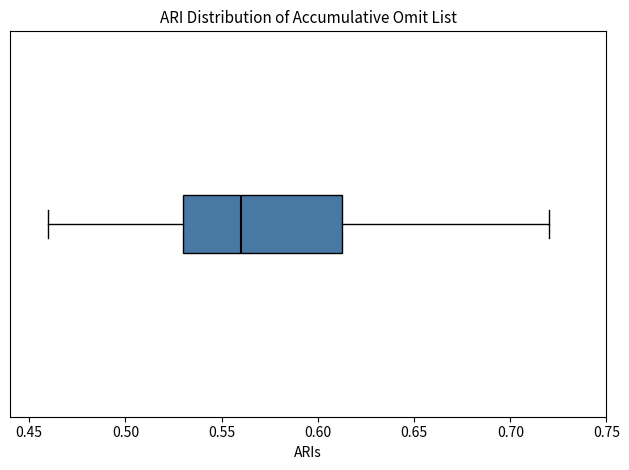

Transcribe this box plot: give where the median line is, the range the box spans, and where the two whiskers end, as read against the x-axis. The values are not printed on the chart, so give them approximately, as read against the axis.

median 0.560, box 0.530 to 0.615, whiskers 0.460 to 0.720